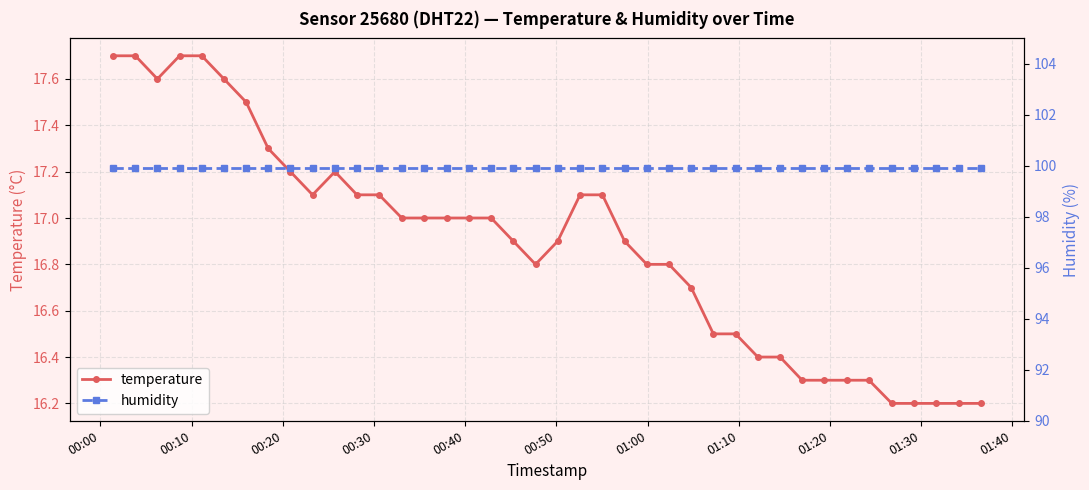

At which category is the sum across all series the highest?

00:00